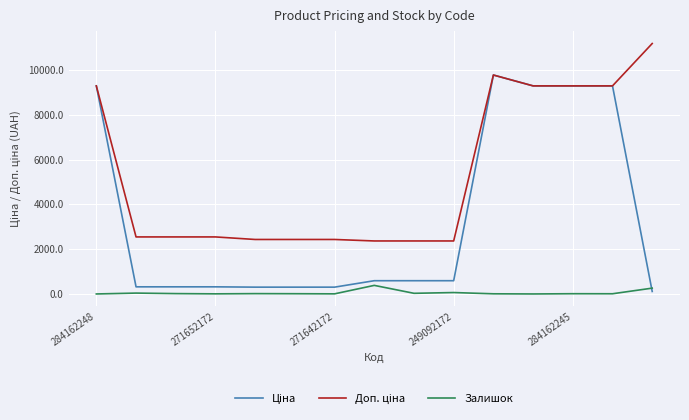

At how many categories does at least one series exceed 273?

15